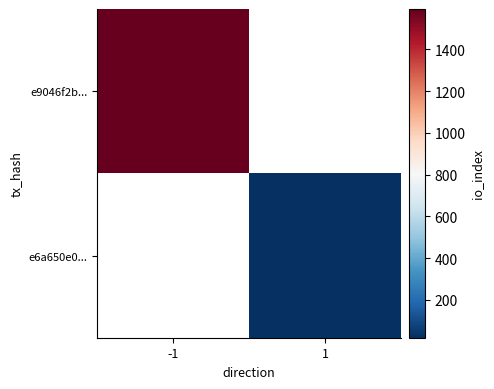

What is the greatest value displayed?

1593.0